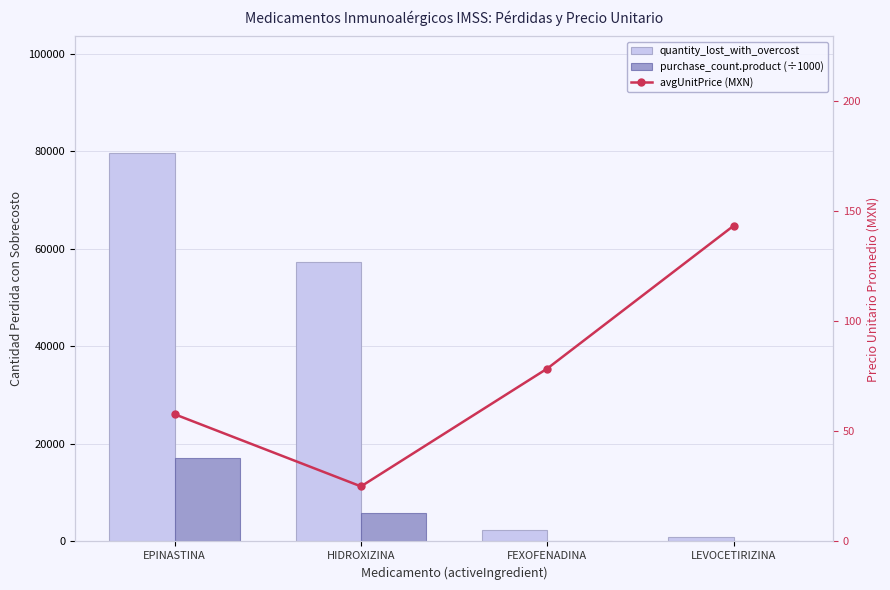

Read the purchase_count.product (÷1000) value at FEXOFENADINA.

129.1